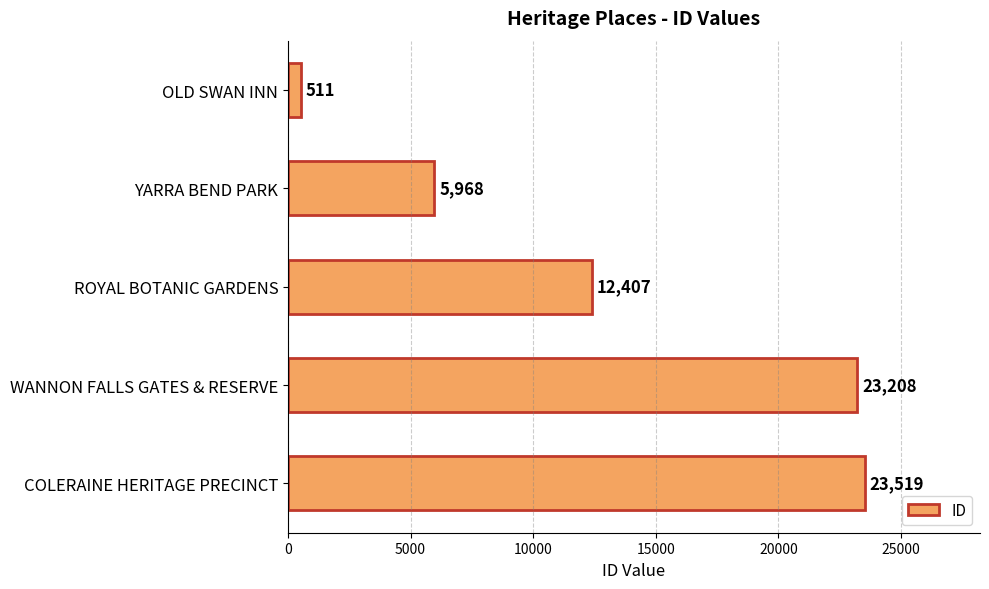

The value at ROYAL BOTANIC GARDENS is 18652. True or false?

False